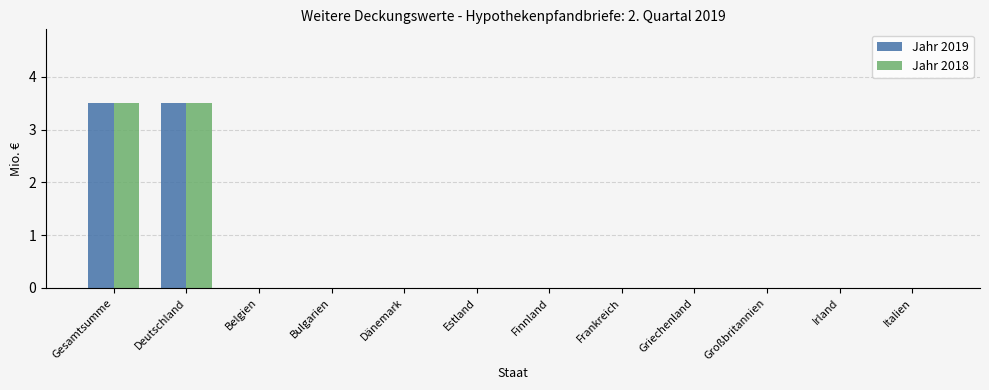

What is the highest value of the Jahr 2018 series?

3.5